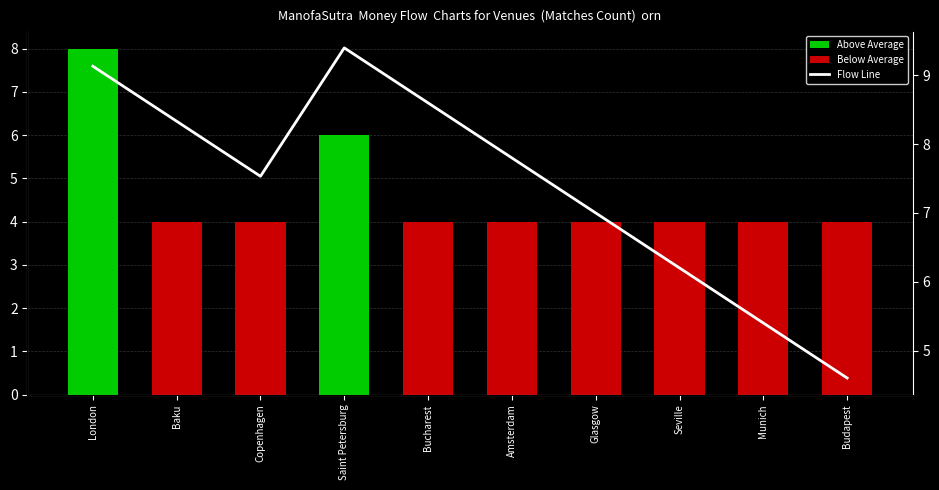

What position from the left is London?

1